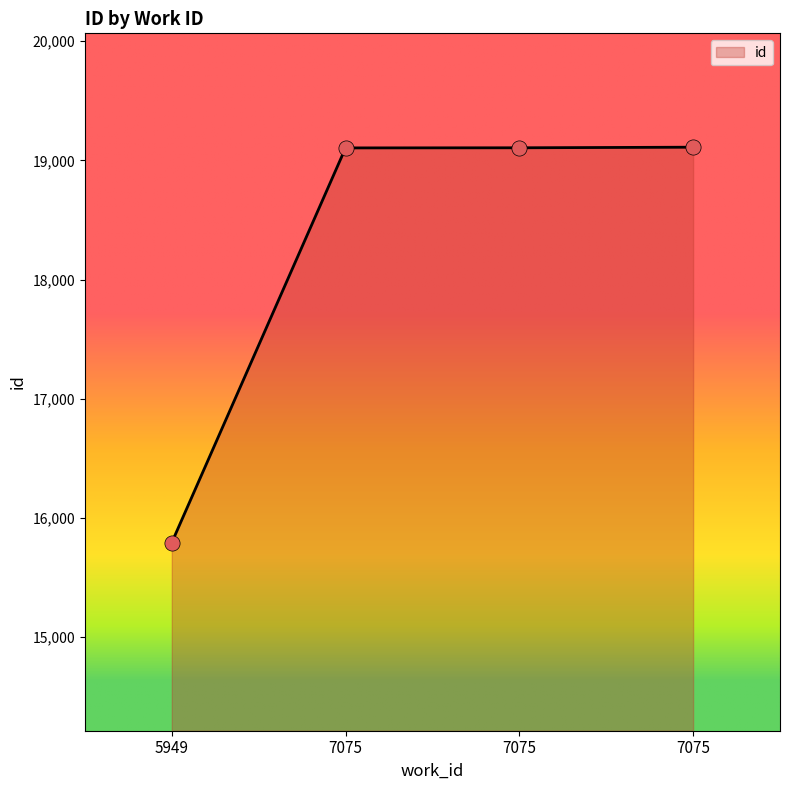

What is the change in value from 5949 to 7075?

+3313